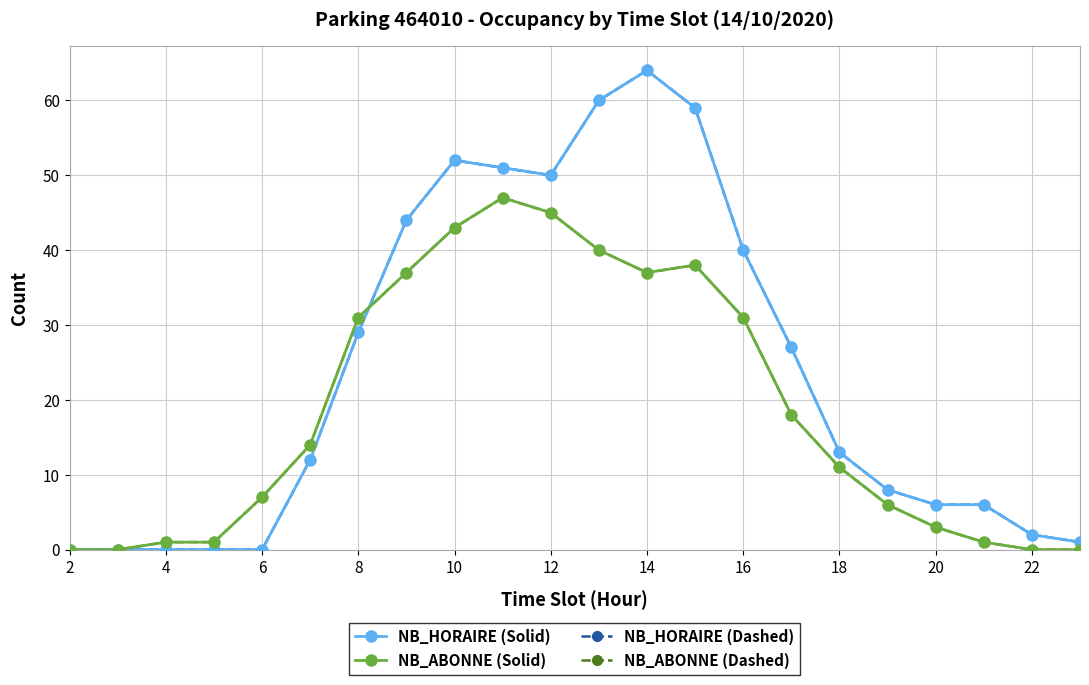

Is this an area chart (filled region under the line)?

No